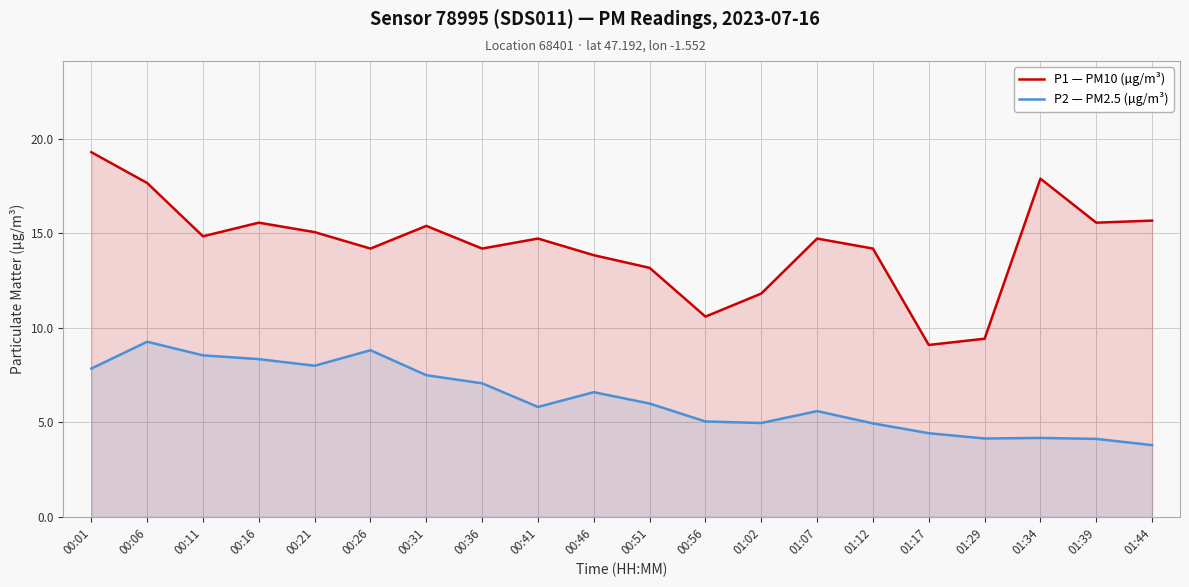

Which series changed the most between 00:01 and 01:34?

P2 — PM2.5 (µg/m³)